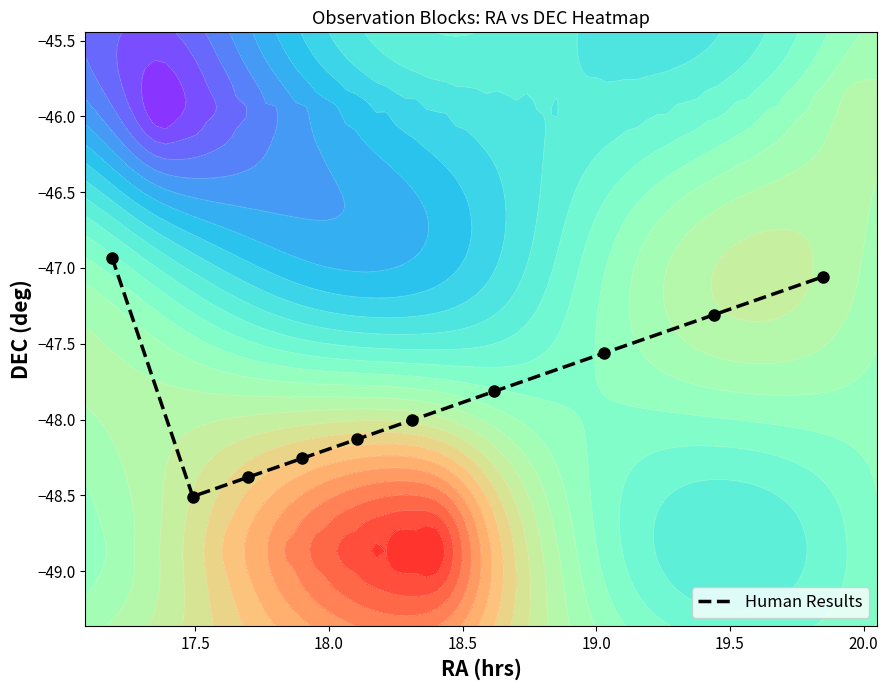

What is the average value?

-47.8